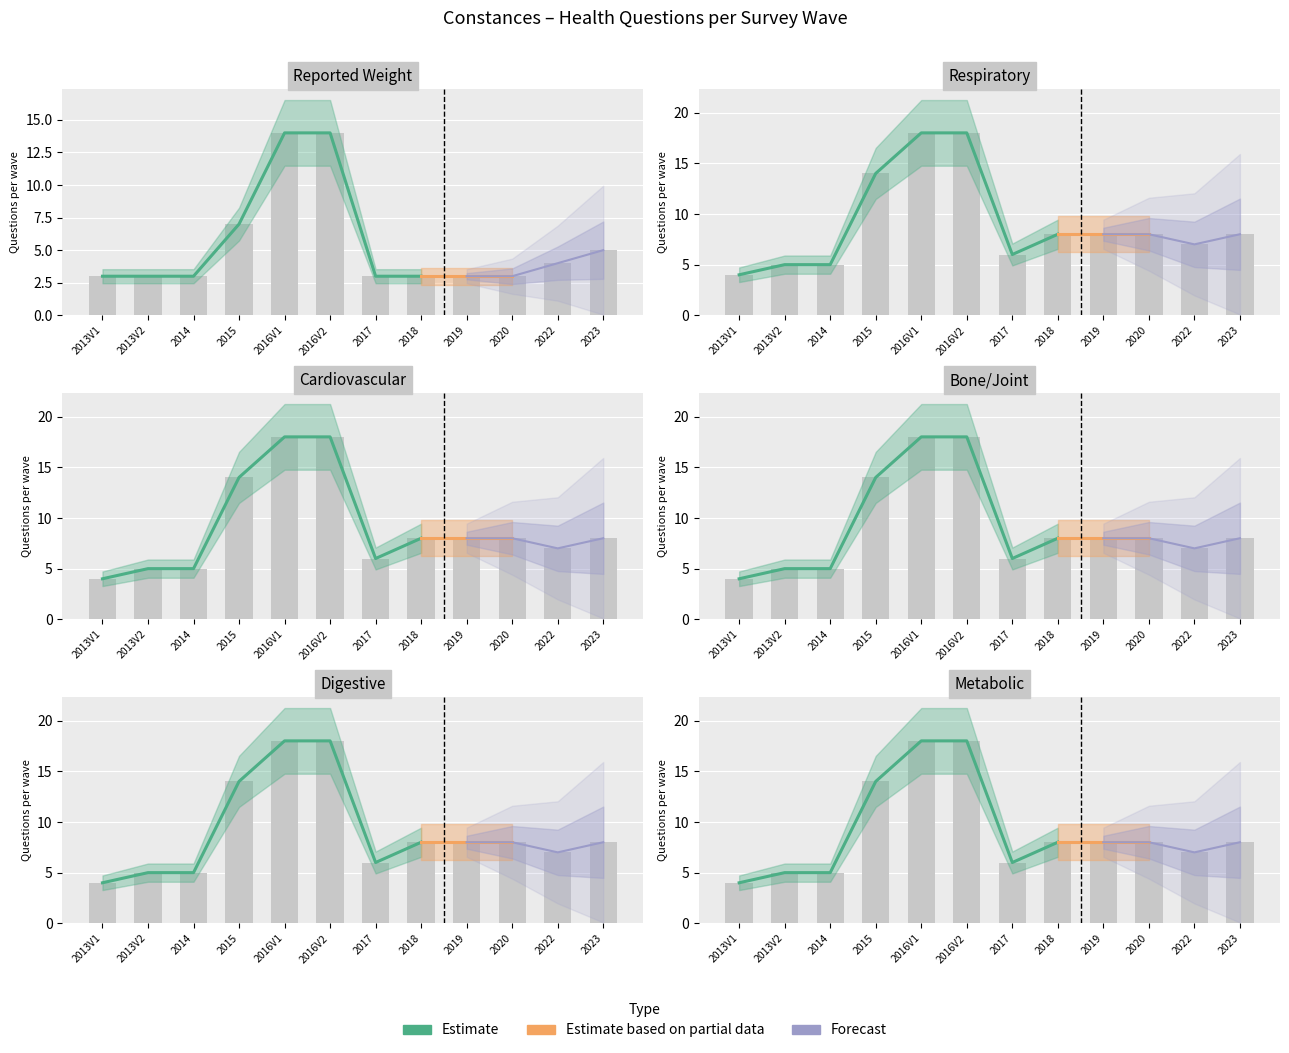

What is the highest value of the S16V1 series?

18